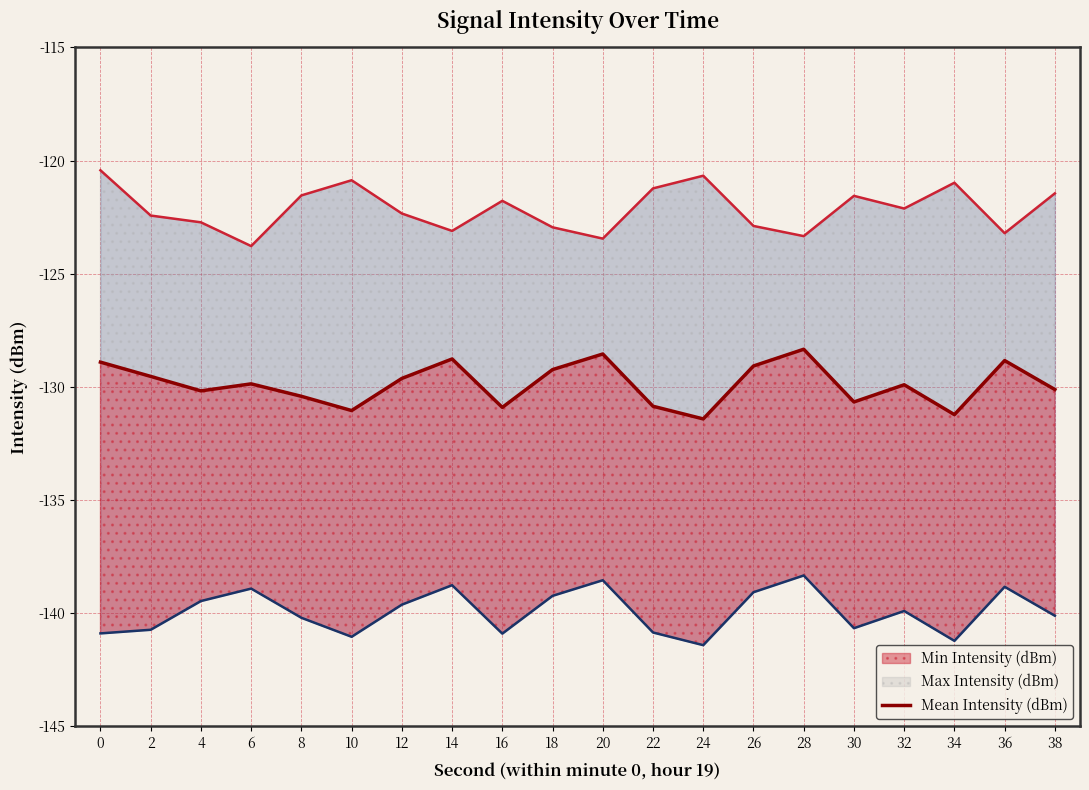

What value does the data have at 10?

-131.1